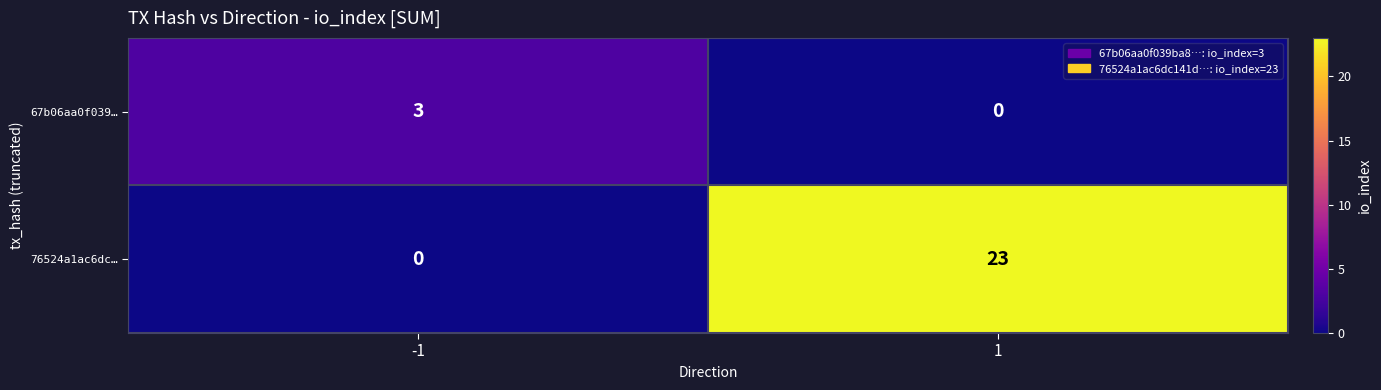

What is the maximum value for 76524a1ac6dc…?

23